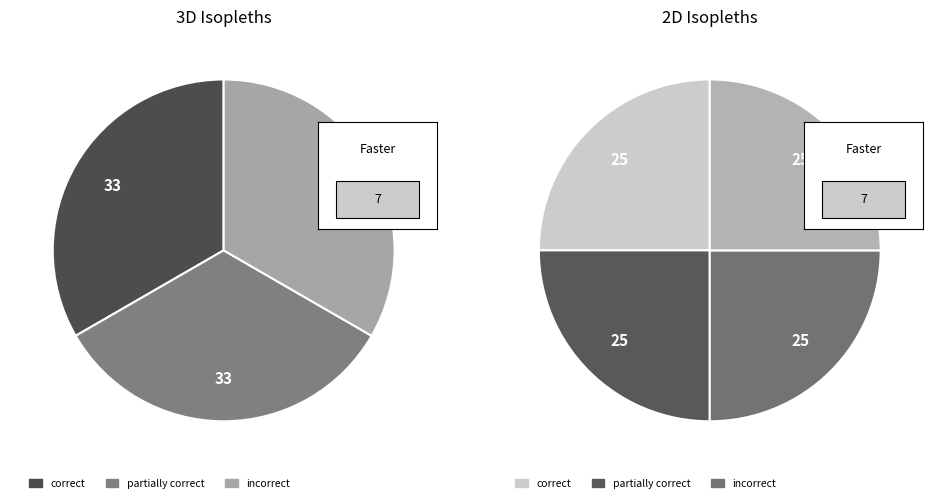

Count the number of slices in the pie.

7